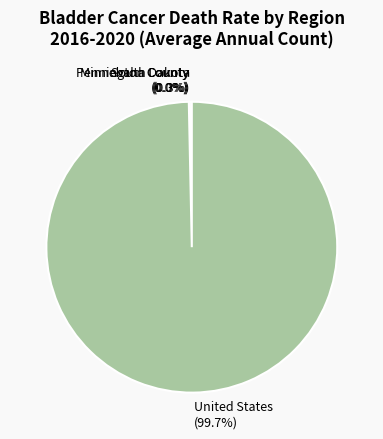

True or false: United States accounts for 100% of the total.

True